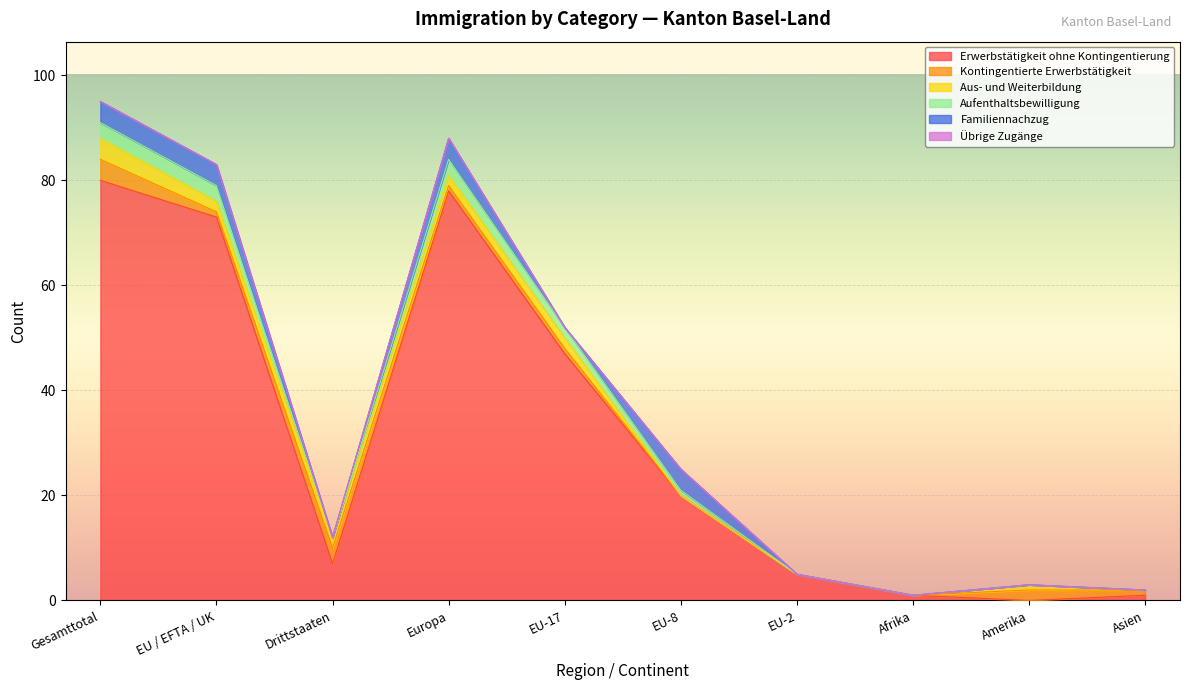

At which label is Aus- und Weiterbildung closest to 2?

EU / EFTA / UK